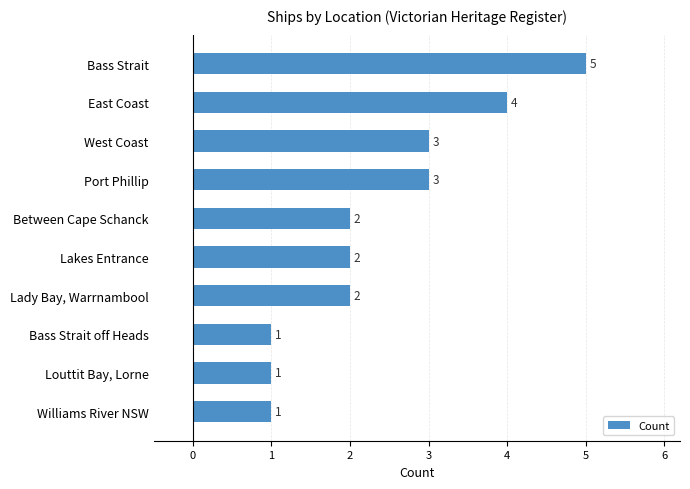

Approximately how many times larger is the value at Williams River NSW compared to West Coast?

0.3